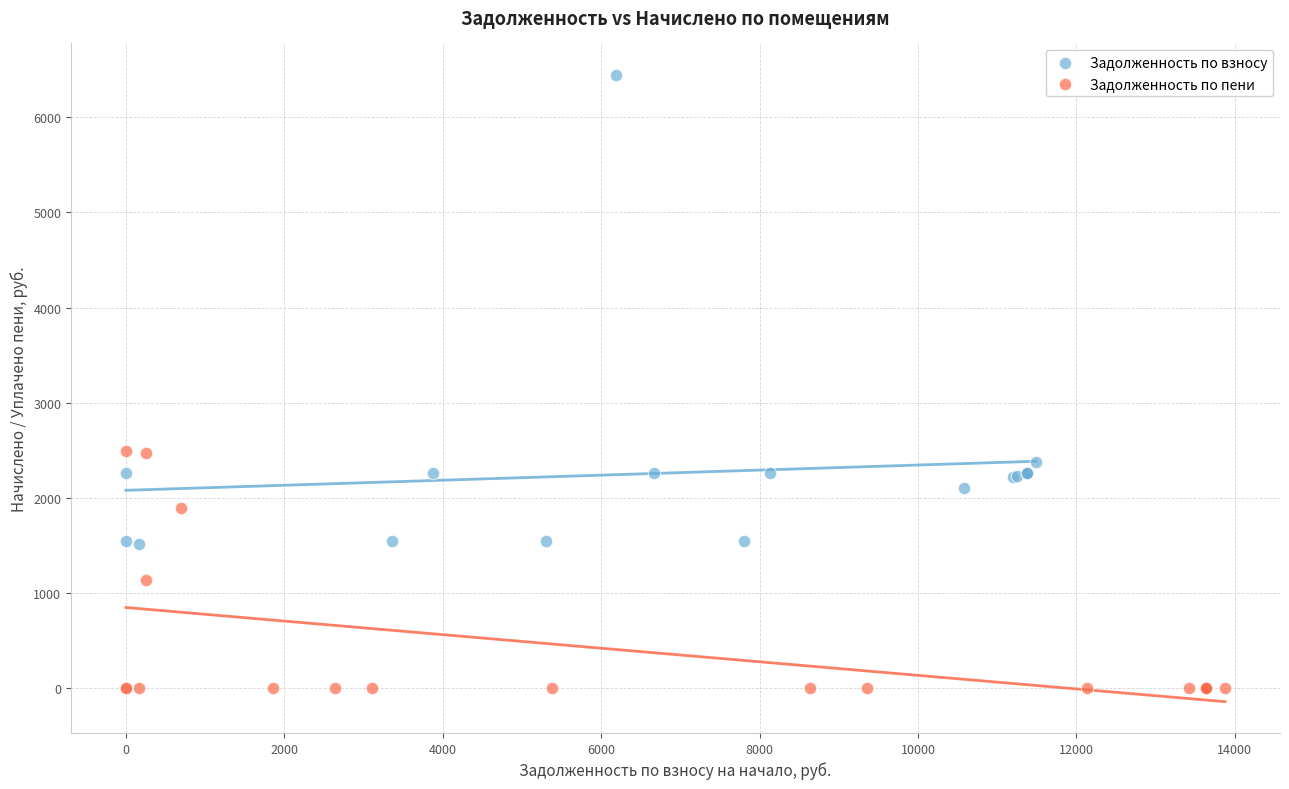

What are all the series names shown in the legend?

Задолженность по взносу, Задолженность по пени